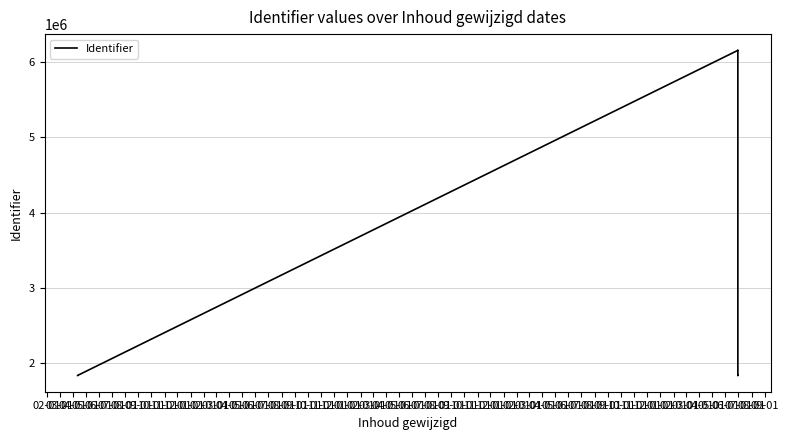

How many lines are shown in the chart?

1